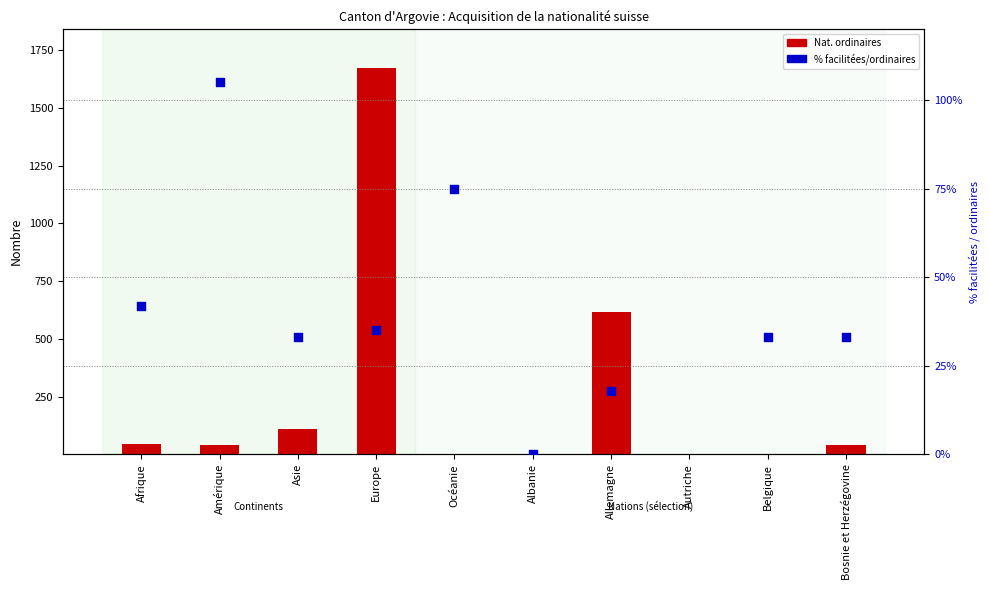

Which series reaches the minimum Y coordinate?

% facilitées/ordinaires